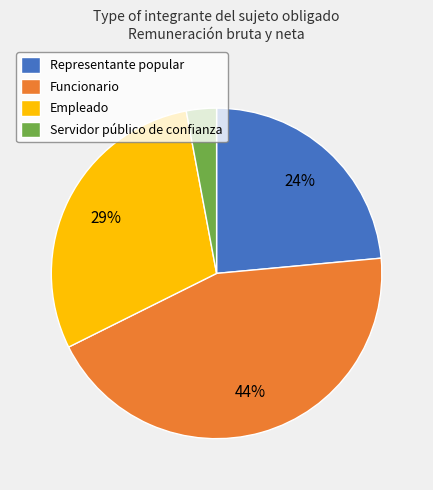

Which slice is the largest?

Funcionario